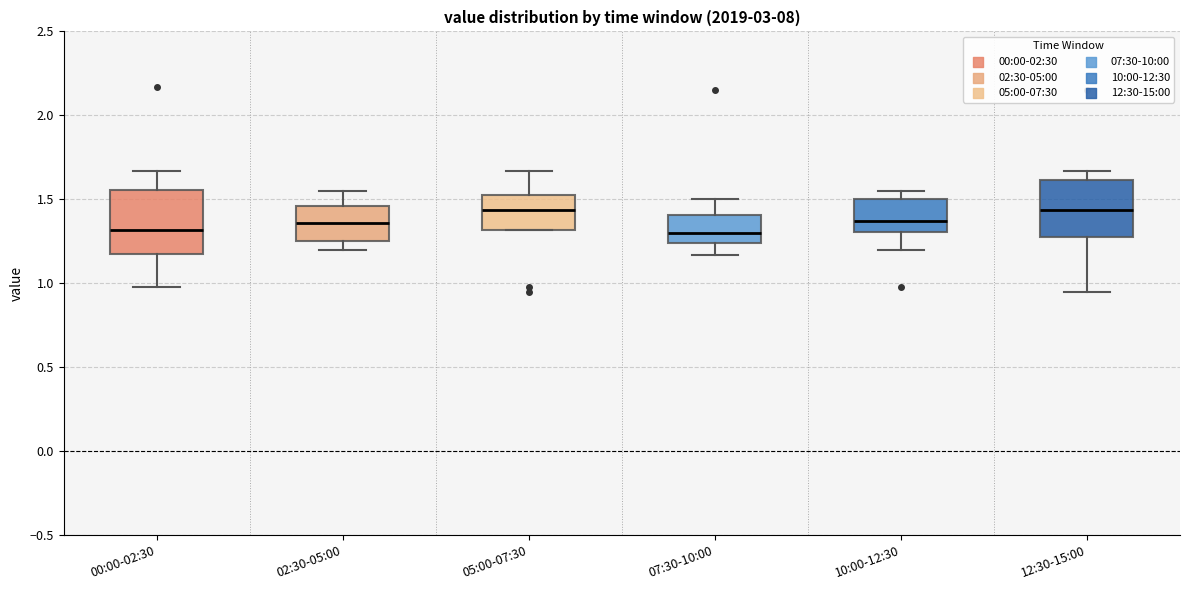

Reading left to right, read every box against the y-axis: the position of its median line, the range the box covers, and the ends of its whiskers. The values are not printed on the chart, so give them approximately, as read against the axis.

00:00-02:30: median 1.30, box 1.20 to 1.55, whiskers 1.00 to 1.65
02:30-05:00: median 1.35, box 1.25 to 1.45, whiskers 1.20 to 1.55
05:00-07:30: median 1.45, box 1.30 to 1.55, whiskers 1.30 to 1.65
07:30-10:00: median 1.30, box 1.25 to 1.40, whiskers 1.15 to 1.50
10:00-12:30: median 1.35, box 1.30 to 1.50, whiskers 1.20 to 1.55
12:30-15:00: median 1.45, box 1.30 to 1.60, whiskers 0.95 to 1.65